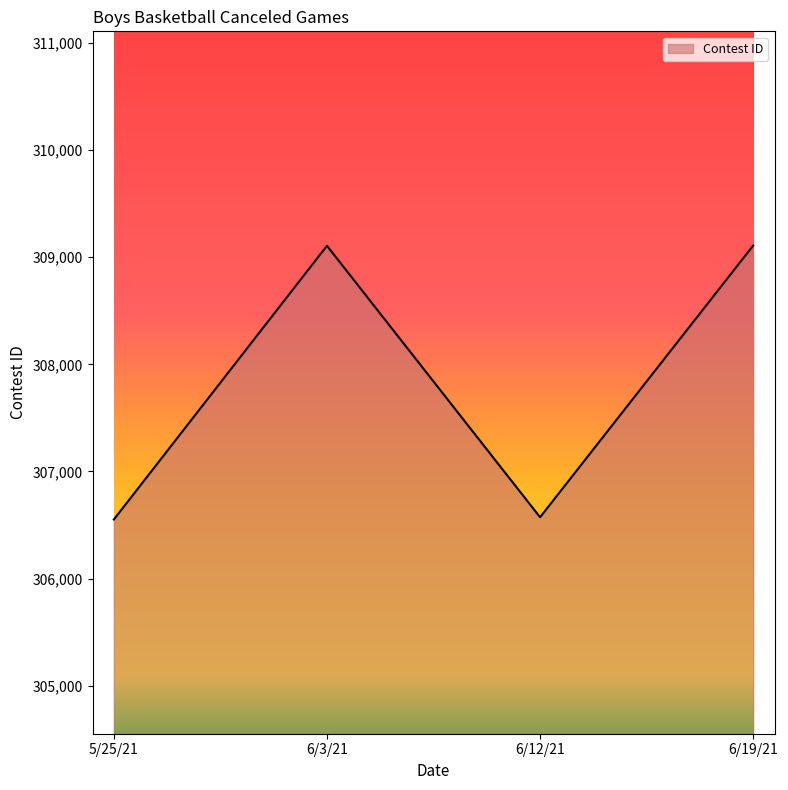

Is it true that the value at 5/25/21 is 306552?

True